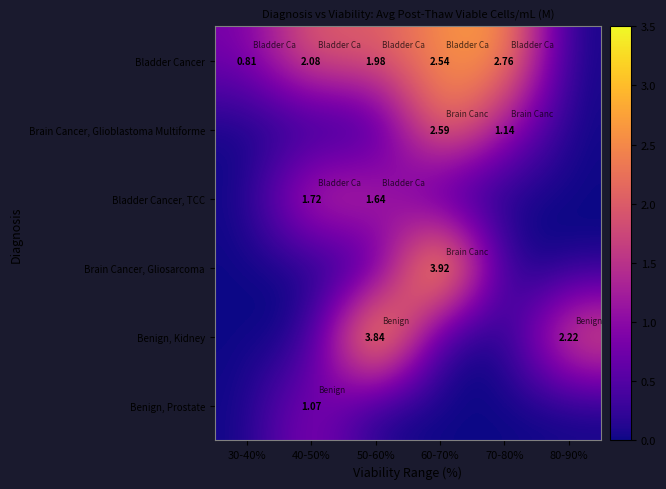

What is the maximum value shown in the chart?

3.9